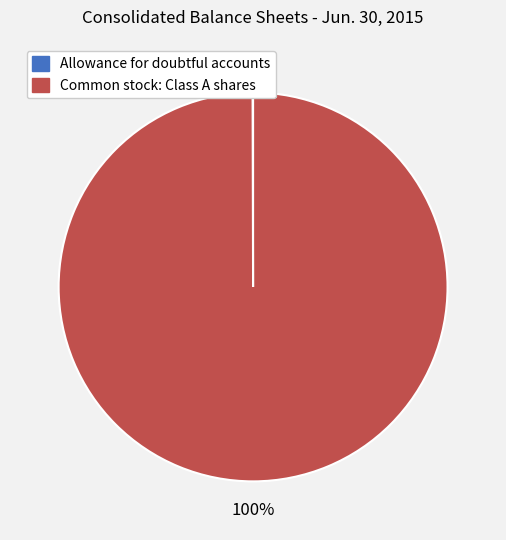

Is Common stock: Class A shares the majority of the pie?

Yes